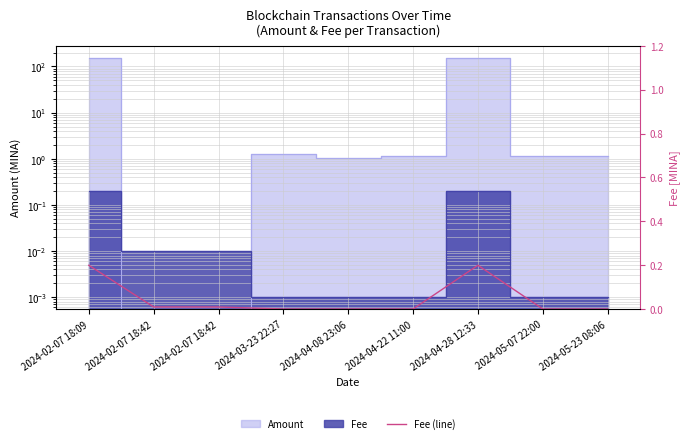

The chart shows a value of 0.0 at 2024-05-23 08:06. True or false?

True